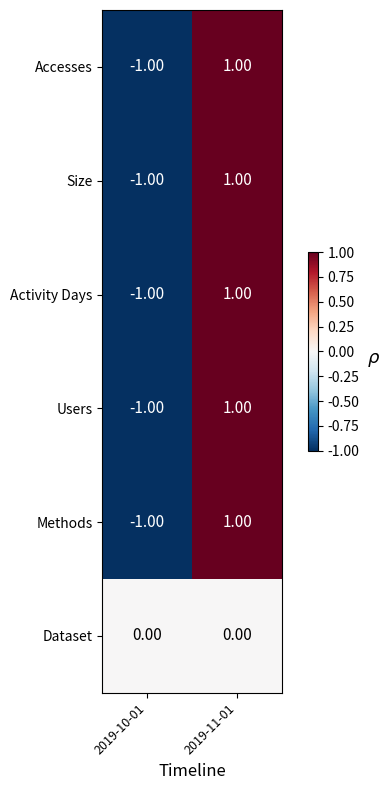

At which category is the sum across all series the highest?

2019-11-01